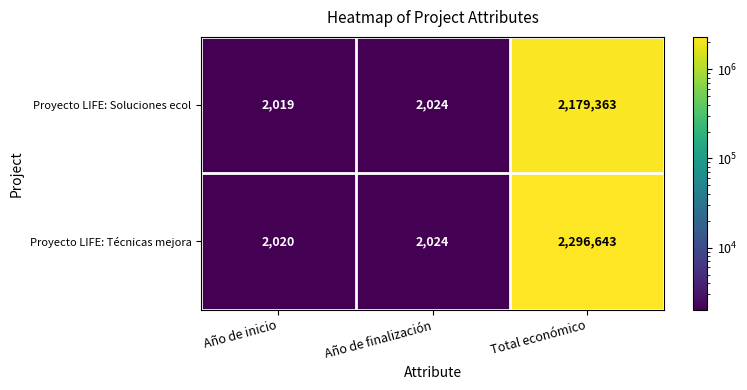

Is it true that Proyecto LIFE: Técnicas mejora equals 576 at Año de inicio?

False